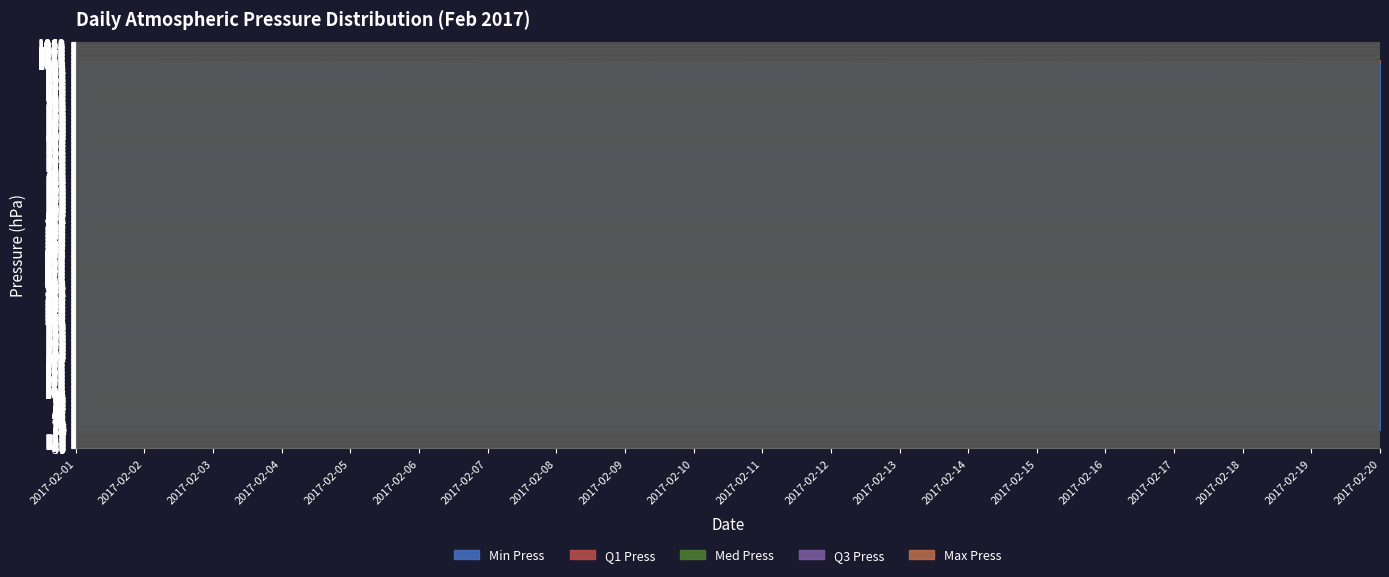

True or false: Max Press and Q3 Press intersect in this chart.

False